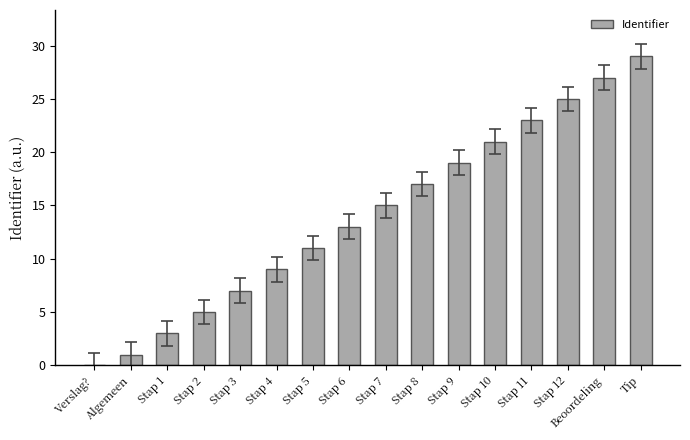

The value at Stap 5 is 11. True or false?

True